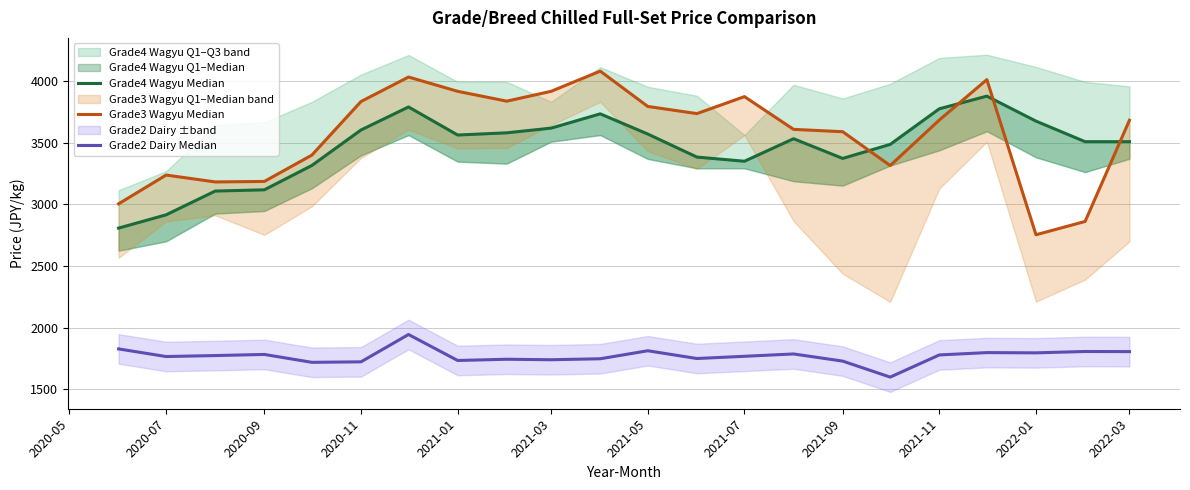

What is the sum of the Grade3 Wagyu Median values at 2021-05 and 2022-03?

7480